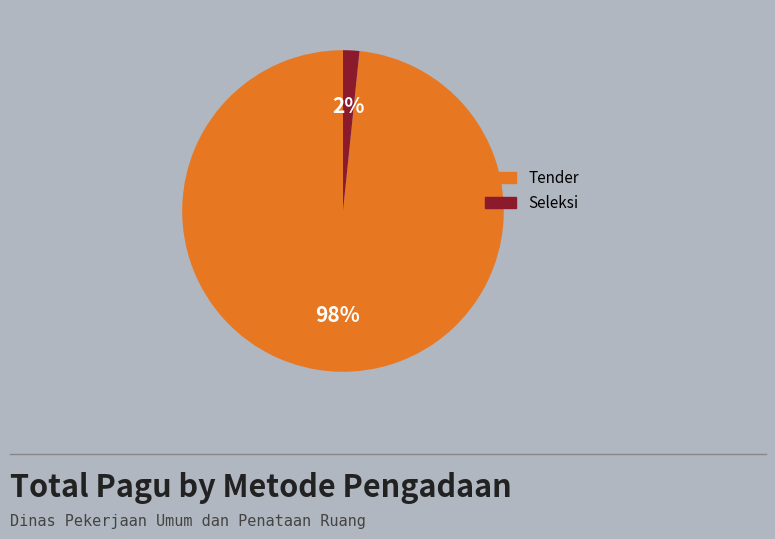

Is it true that Tender is 98% of the pie?

True